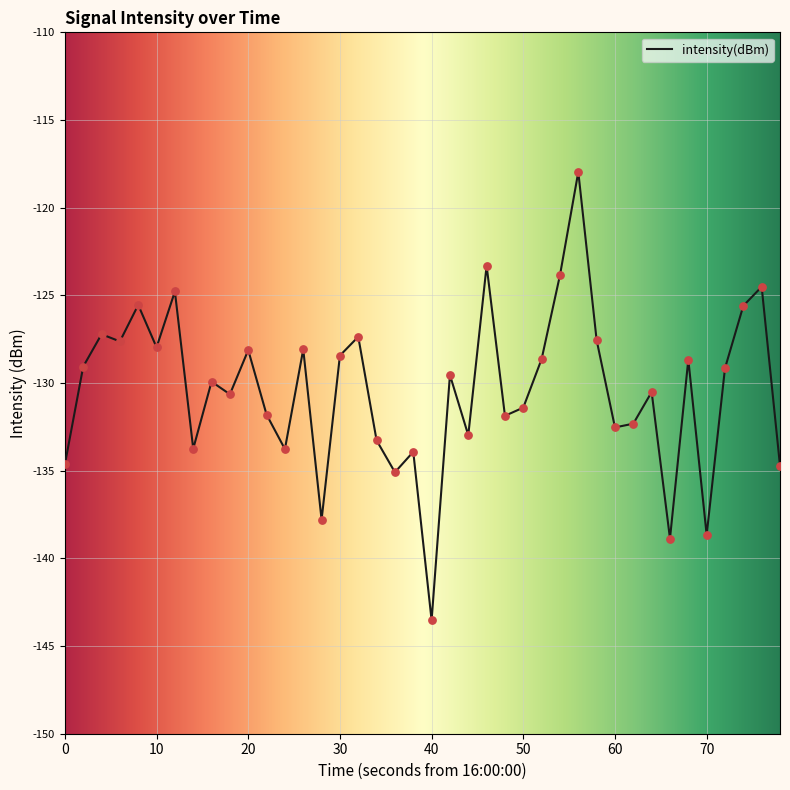

What is the maximum value shown in the chart?

-118.0